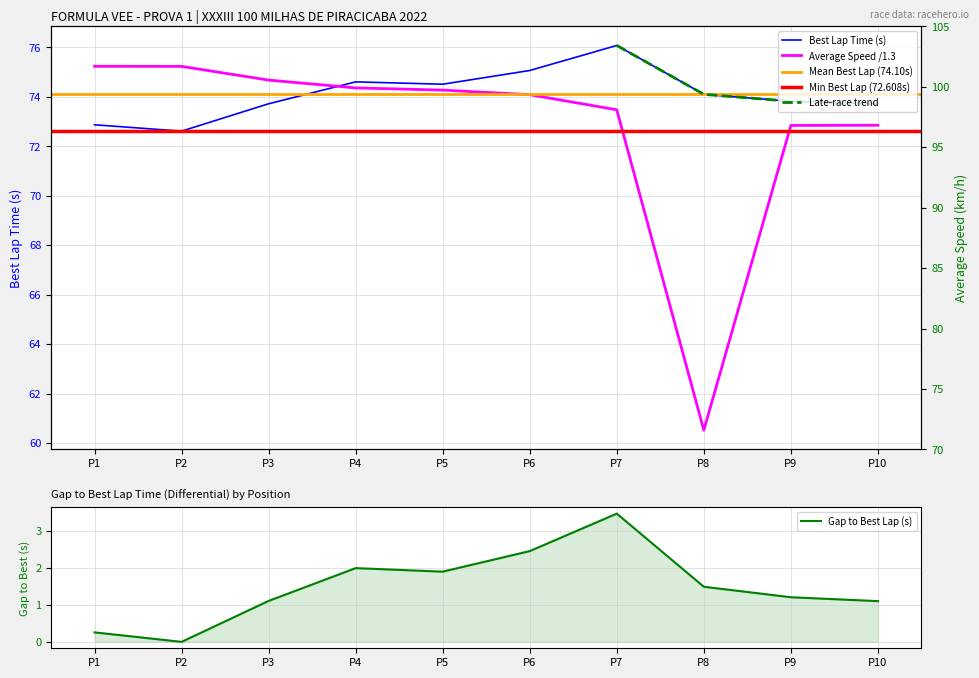

Is it true that Gap to Best Lap (s) equals 4.0 at P6?

False